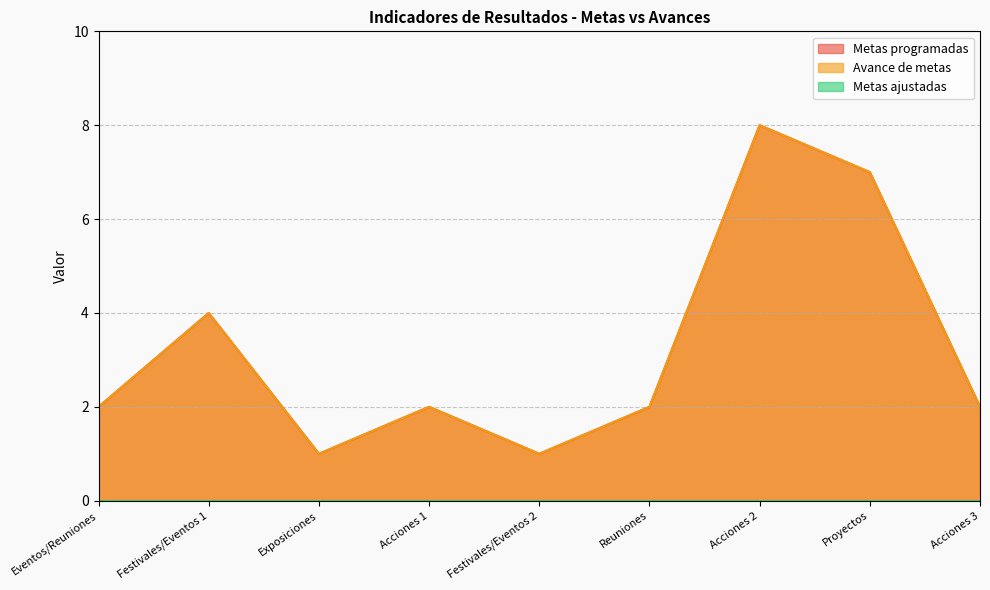

What is the average value of the Metas programadas series?

3